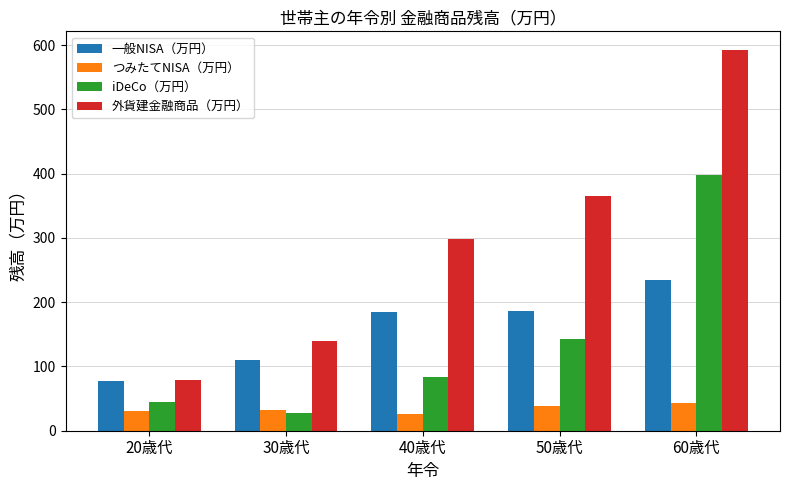

What is the average value of the 外貨建金融商品（万円） series?

295